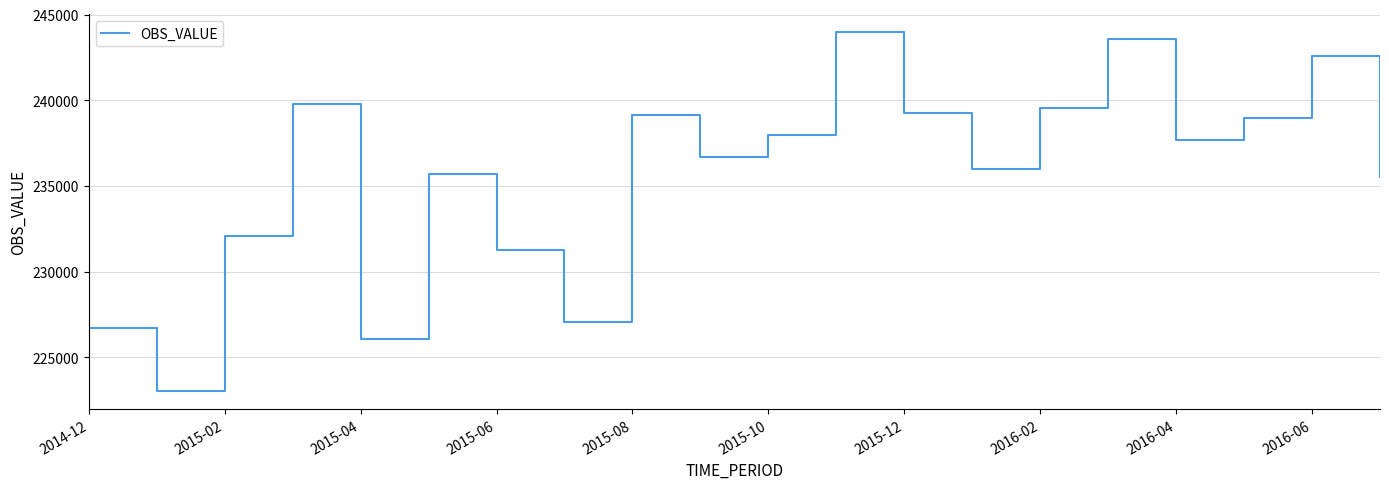

How many values are below 237674?

10